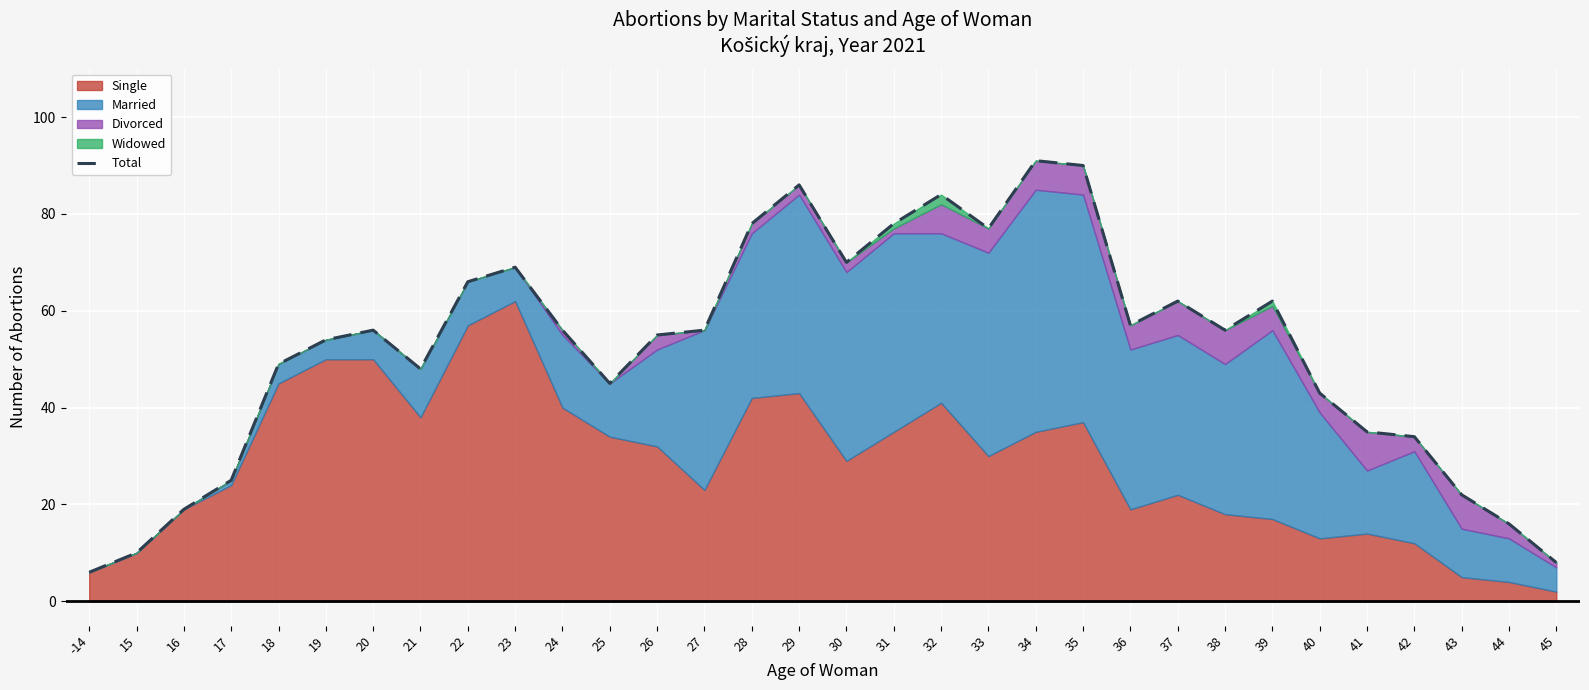

How many values are below 56?

15